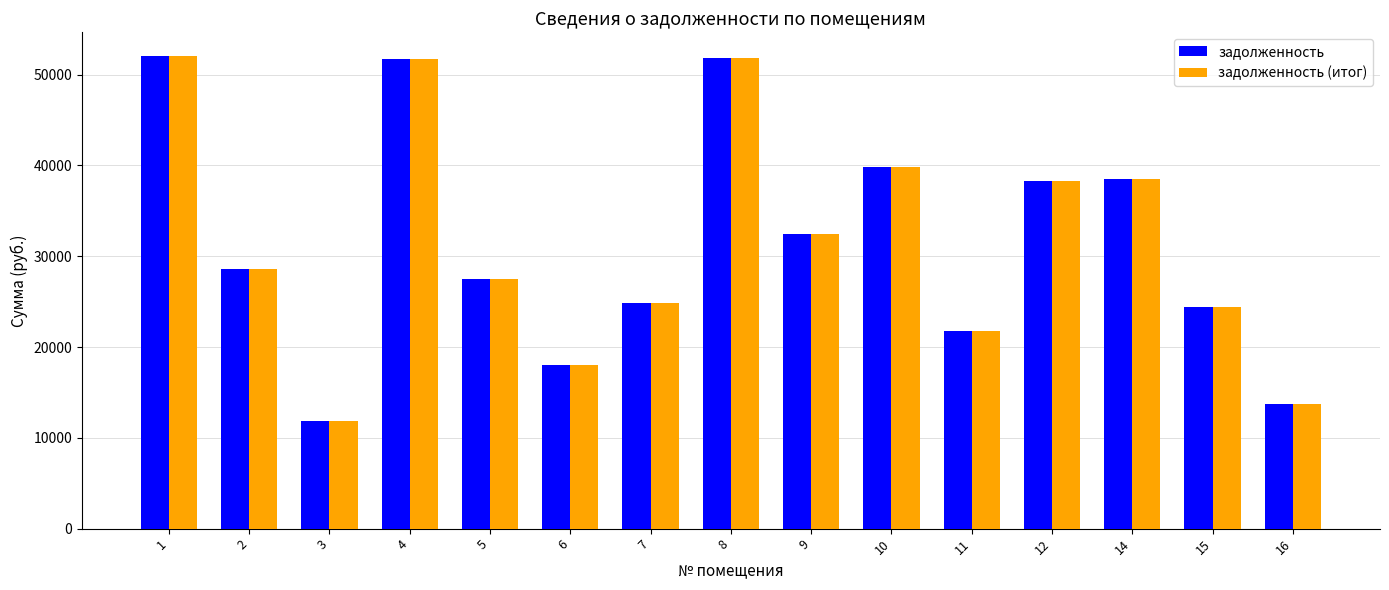

Which category has the lowest value in the задолженность (итог) series?

3